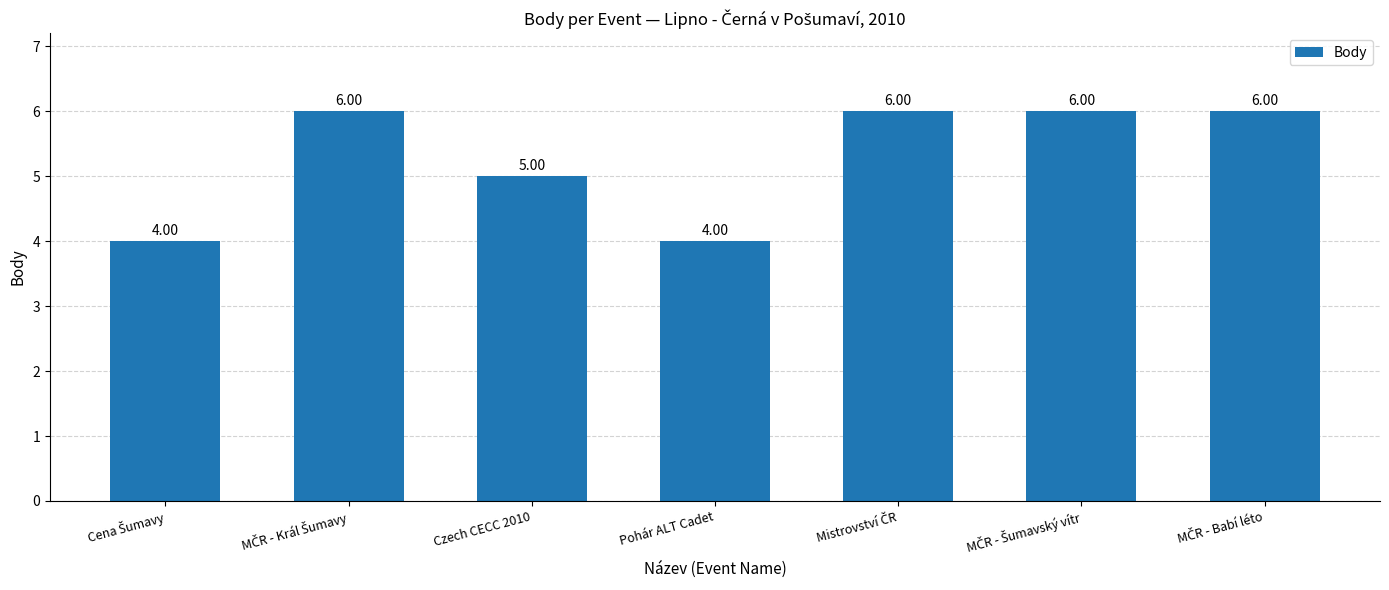

What is the sum of all values?

37